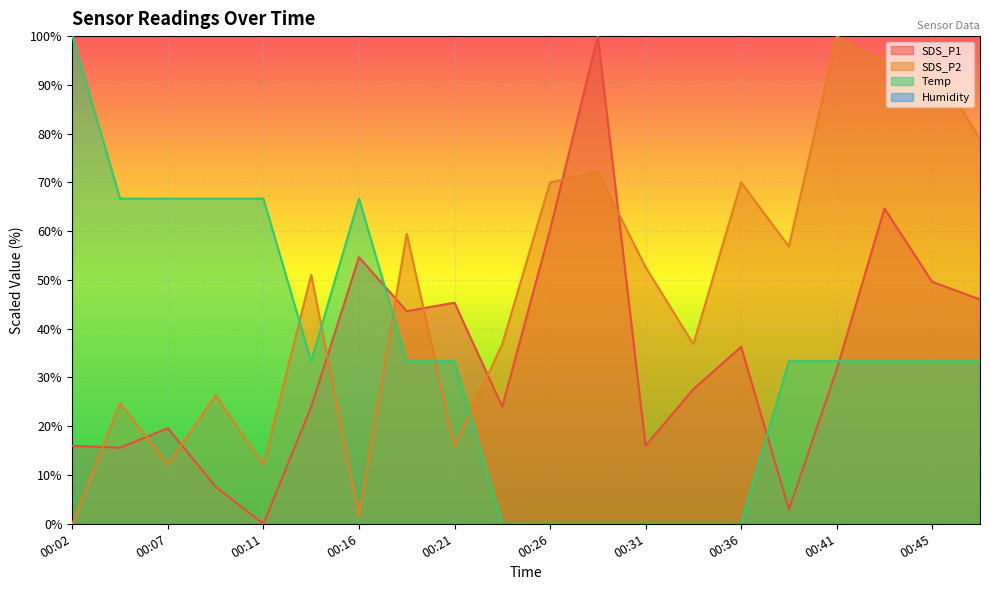

How many series are shown in this chart?

4